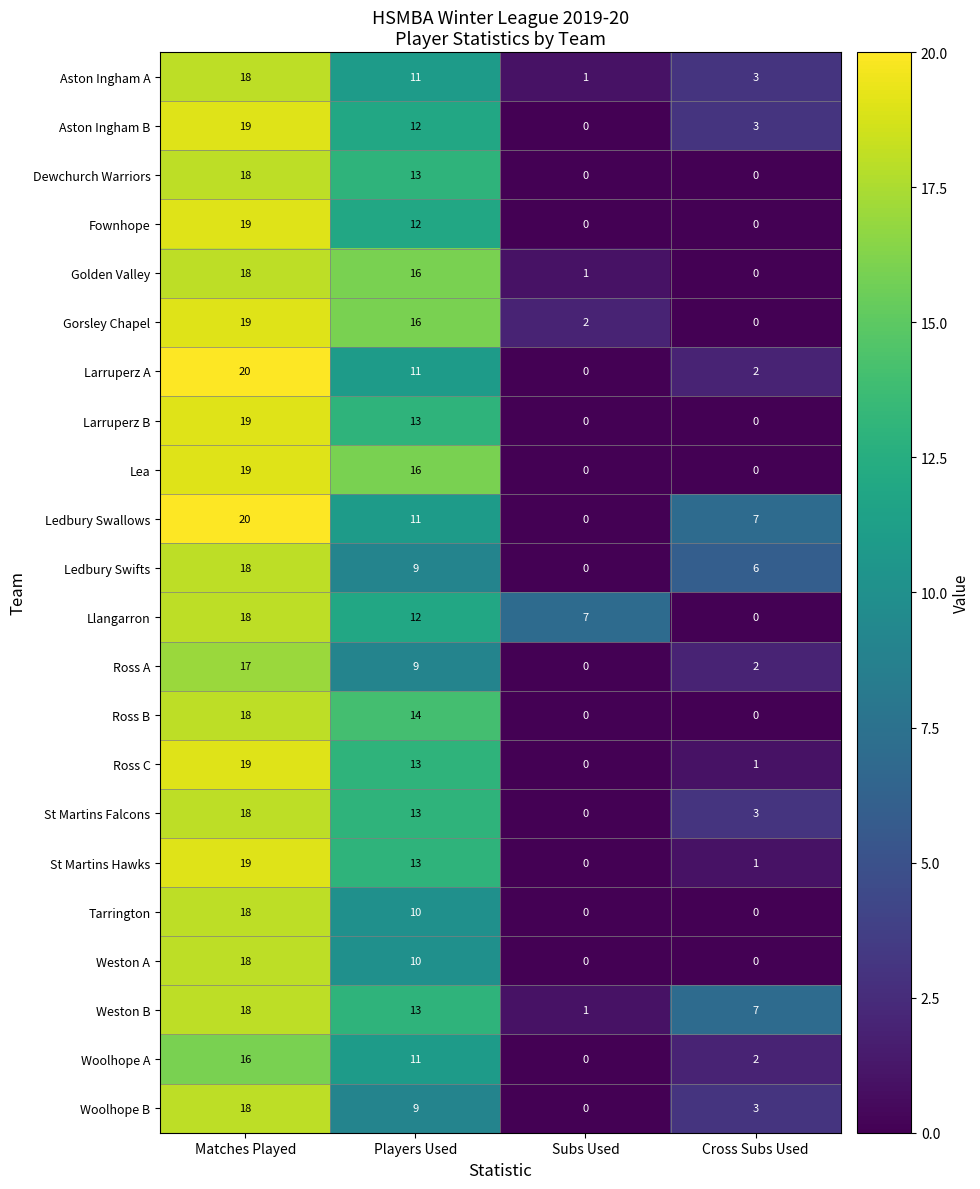

Count the number of data series in this chart.

22